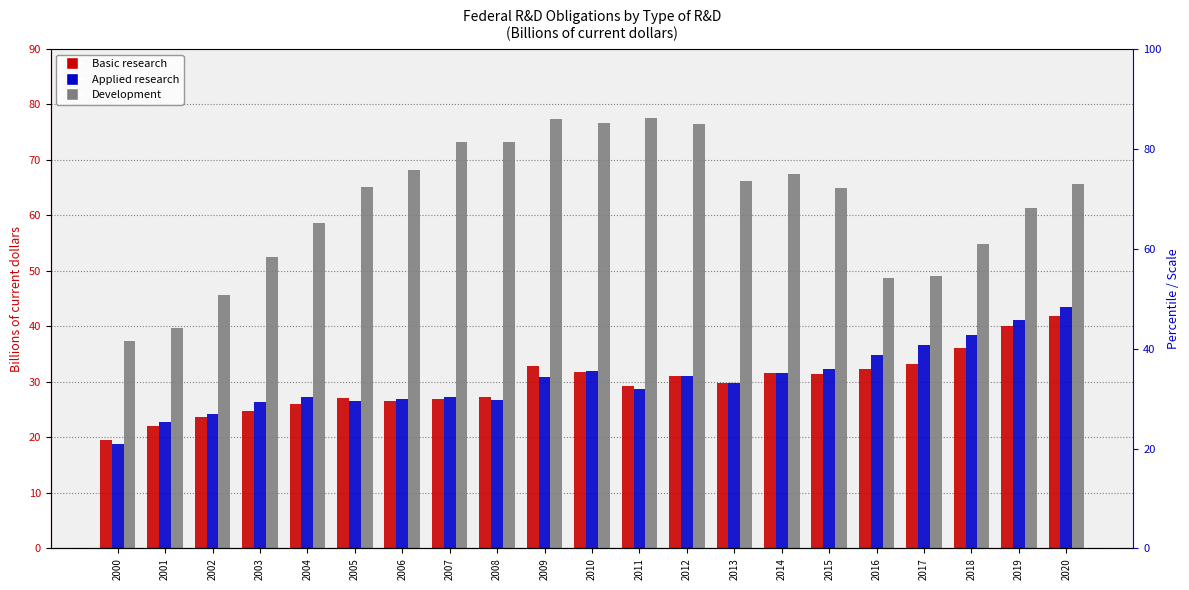

What is the spread (max minus min) of values at 2007?

46.3